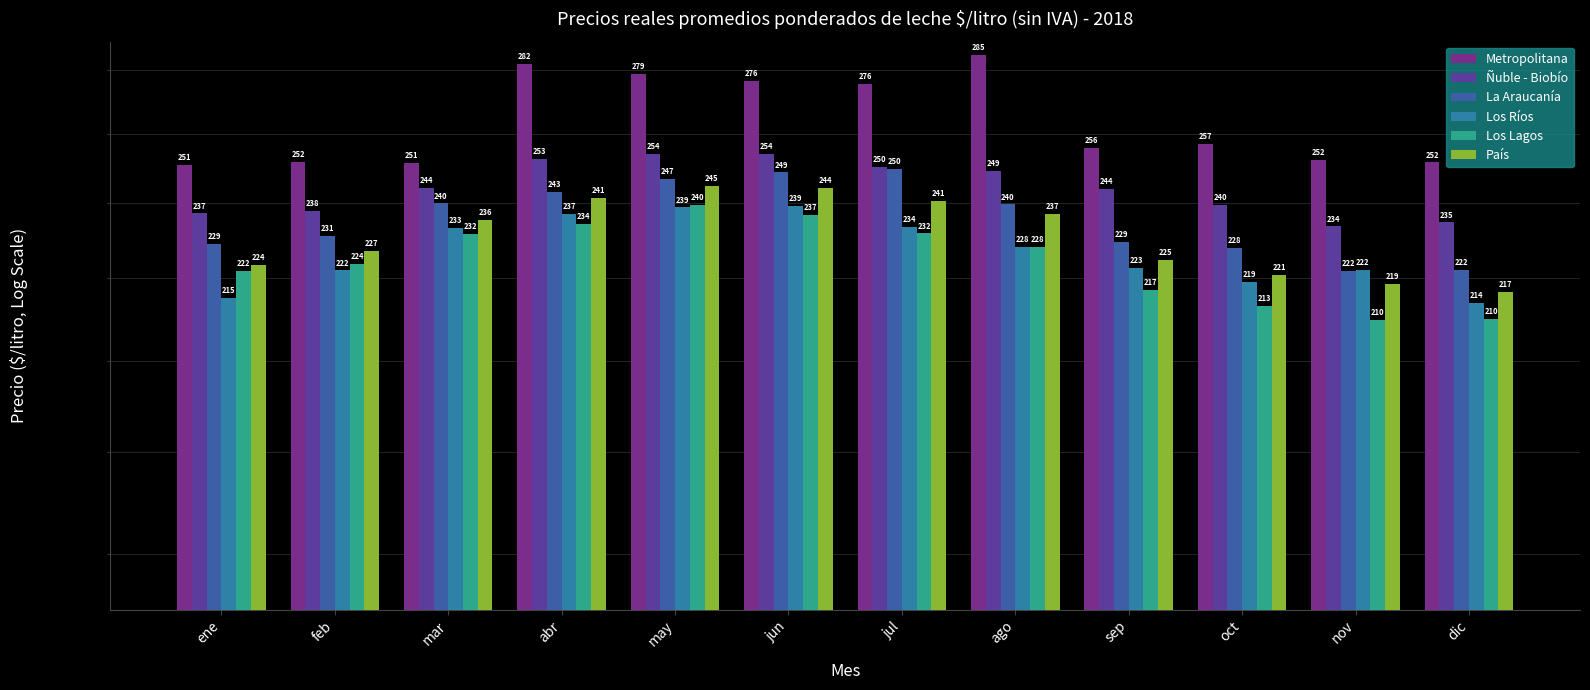

Does the chart contain any negative values?

No